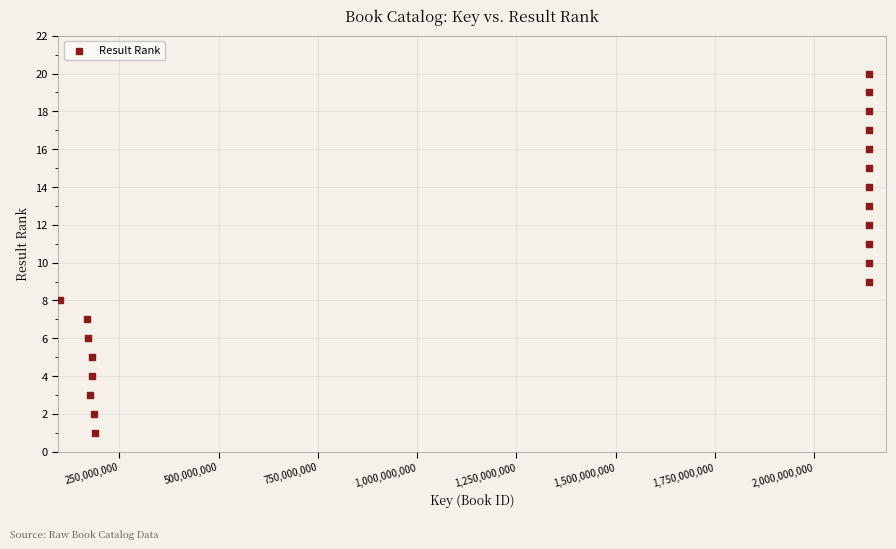

What is the range of X values (max minus min)?

2036588892